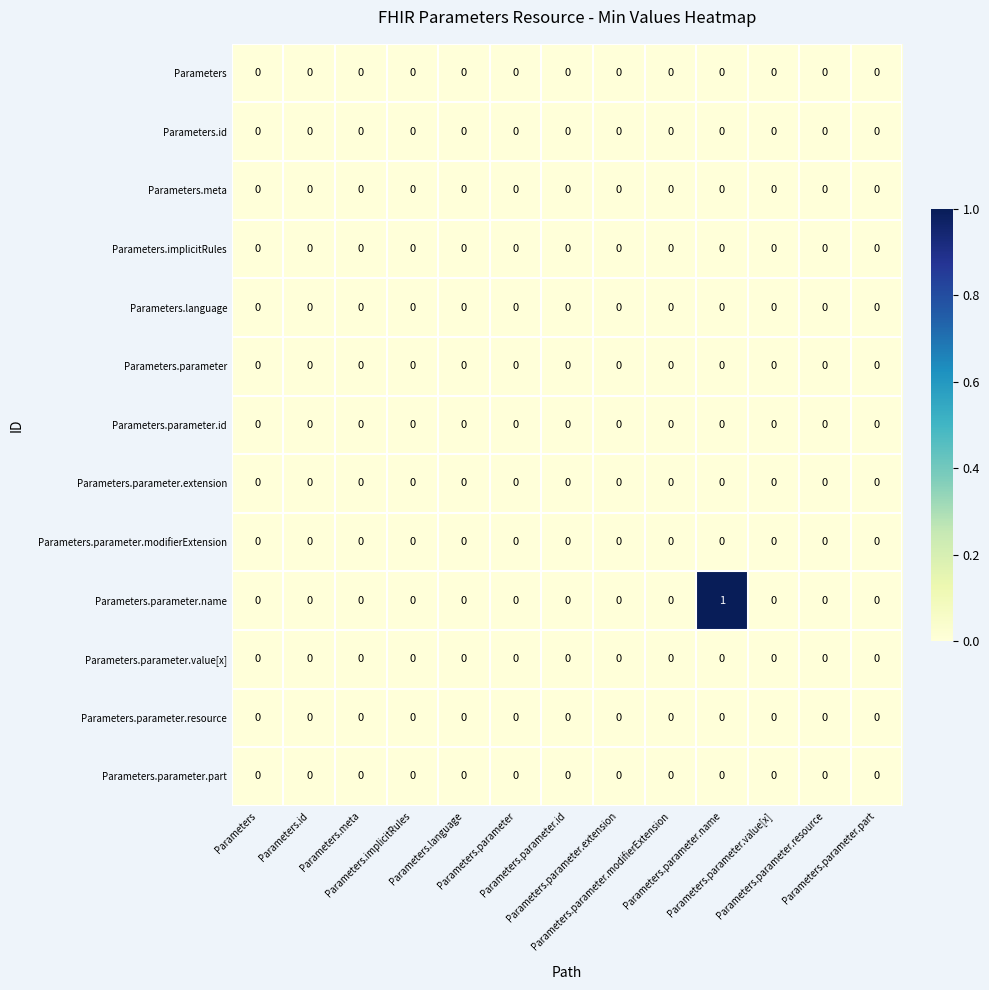

At how many categories does at least one series exceed 0?

1